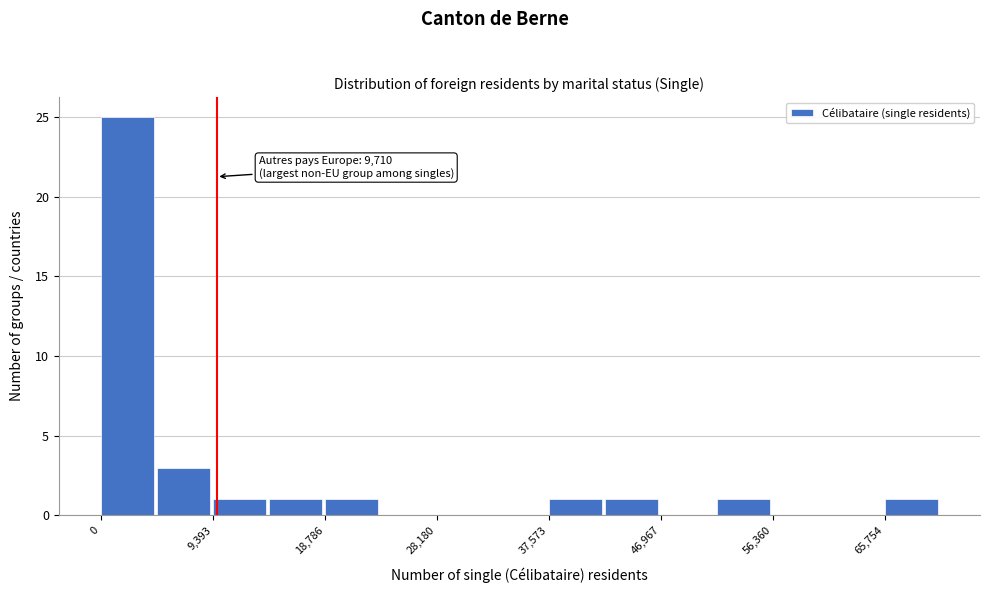

Over which range of the x-axis is the bar tallest?

0 to 5000